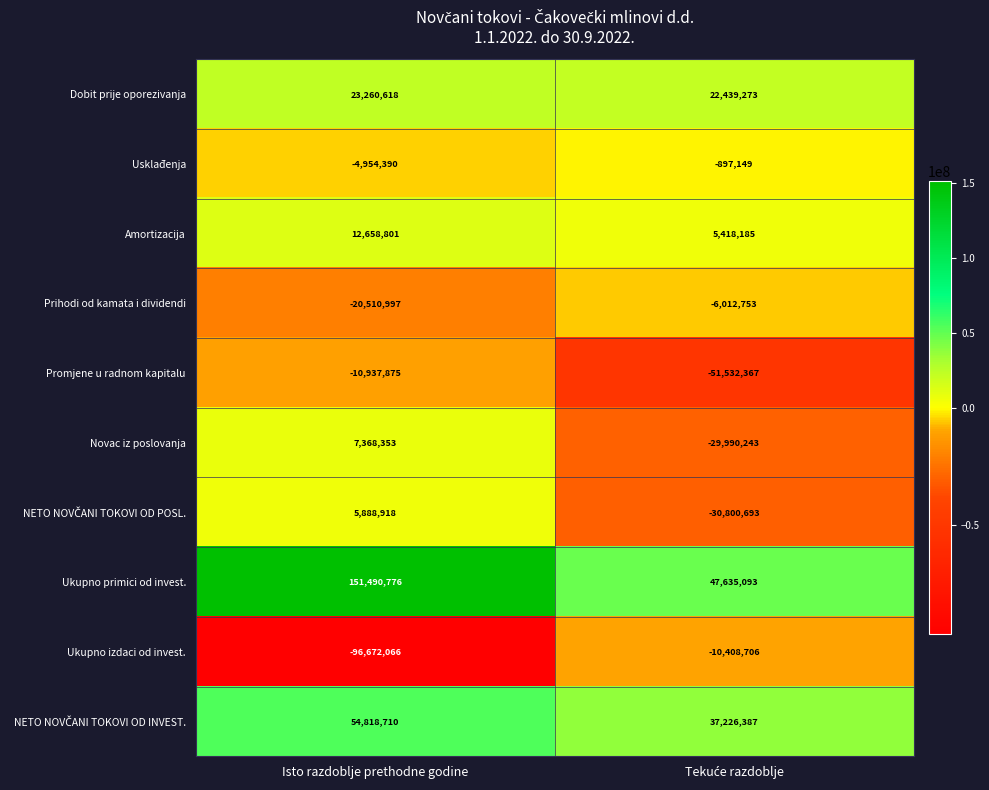

Which series has the largest range (max minus min)?

Ukupno primici od invest.